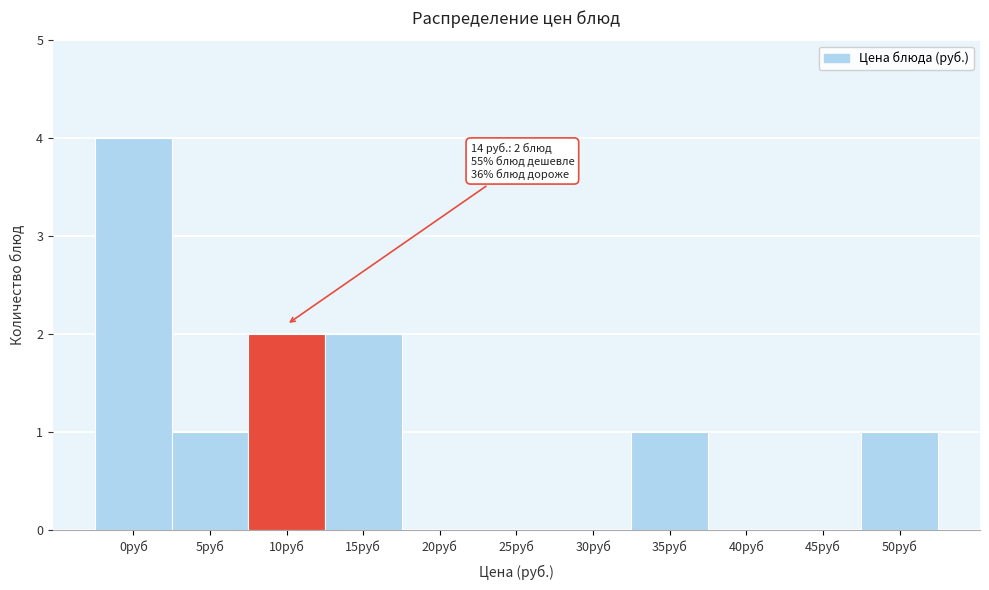

Reading right to left, extract all data points from this chart.

50руб=1	45руб=0	40руб=0	35руб=1	30руб=0	25руб=0	20руб=0	15руб=2	10руб=2	5руб=1	0руб=4